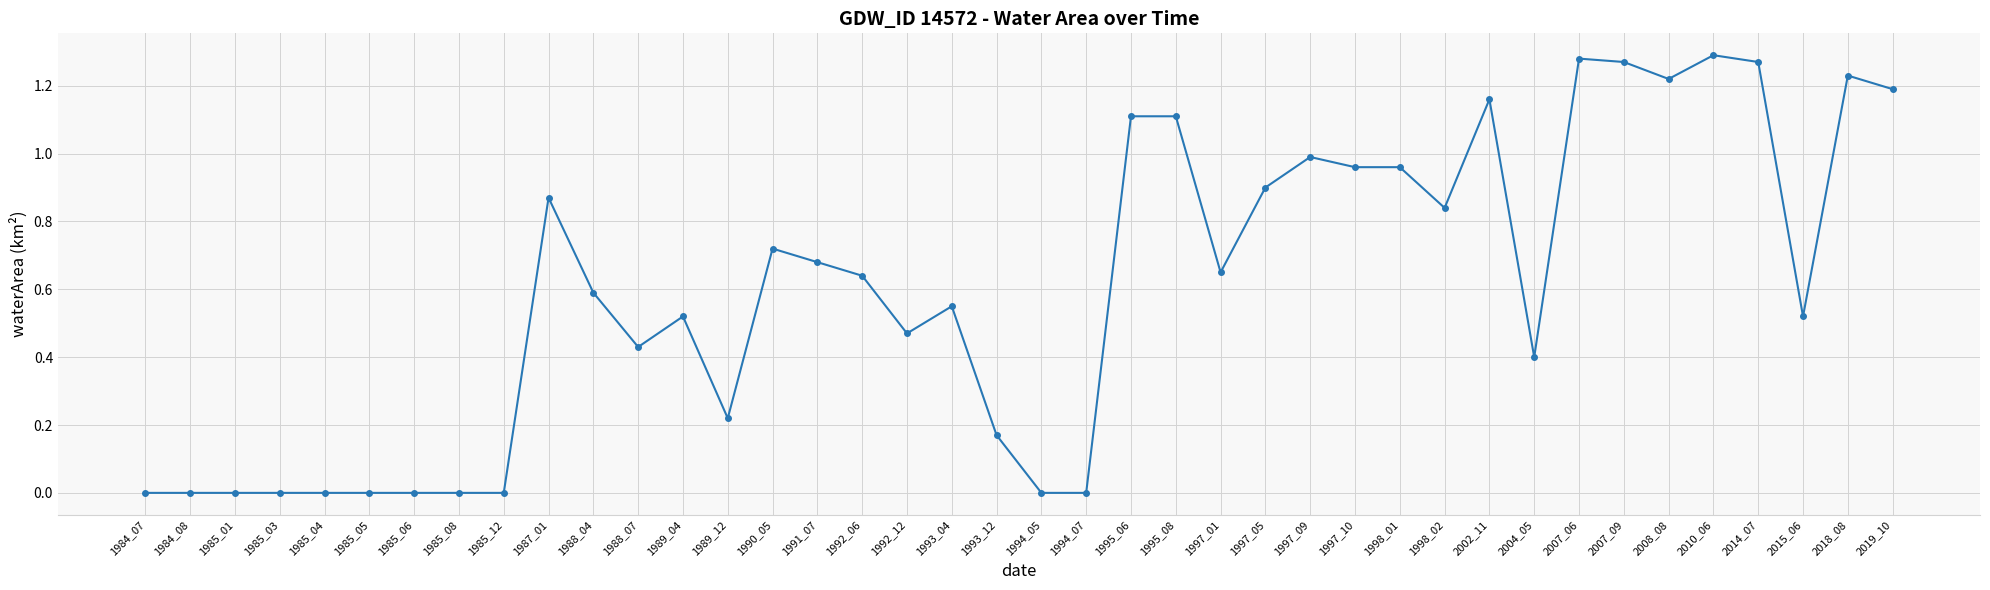

What is the sum of all values?

24.2